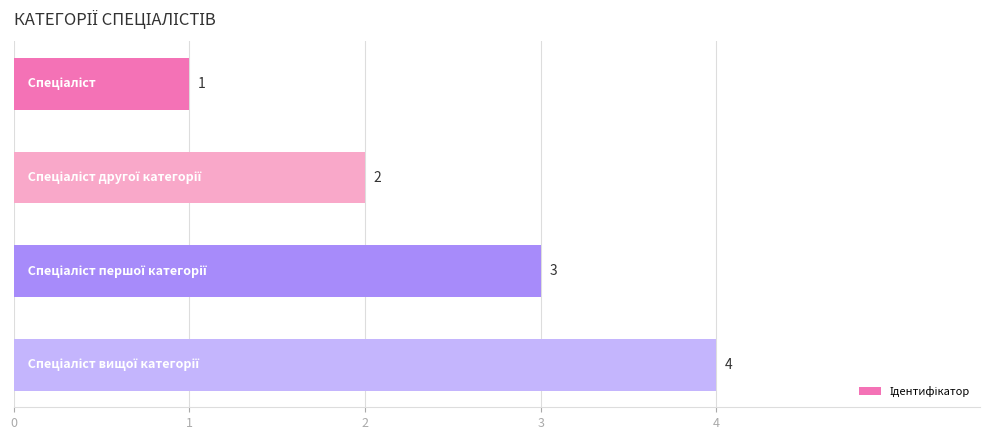

How many data points are less than 3?

2